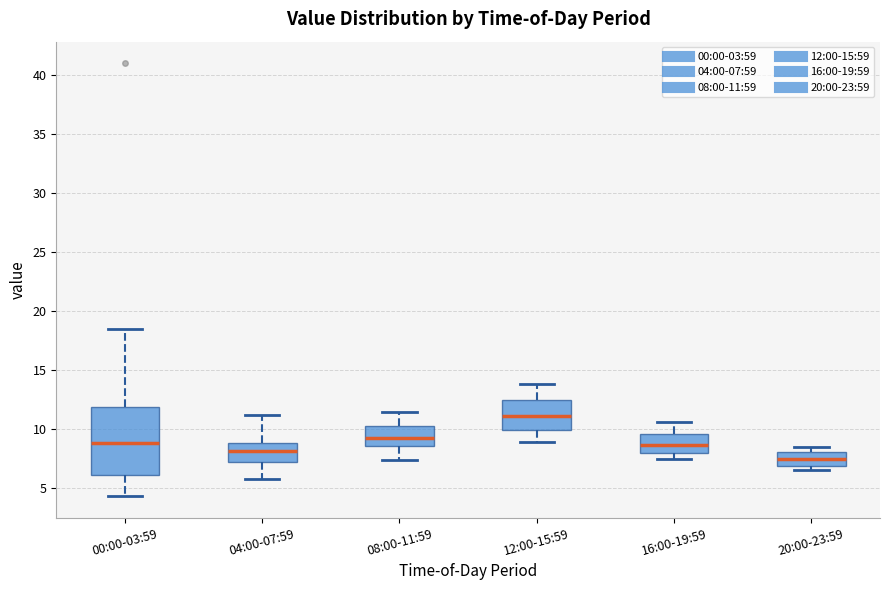

Comparing the boxes themselves (not the whiskers), which one is the tallest?

00:00-03:59